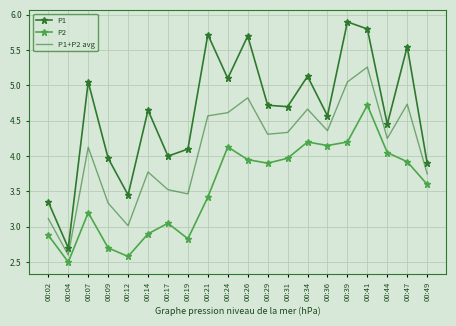

The P1+P2 avg series shows 1.4 at 00:19. True or false?

False